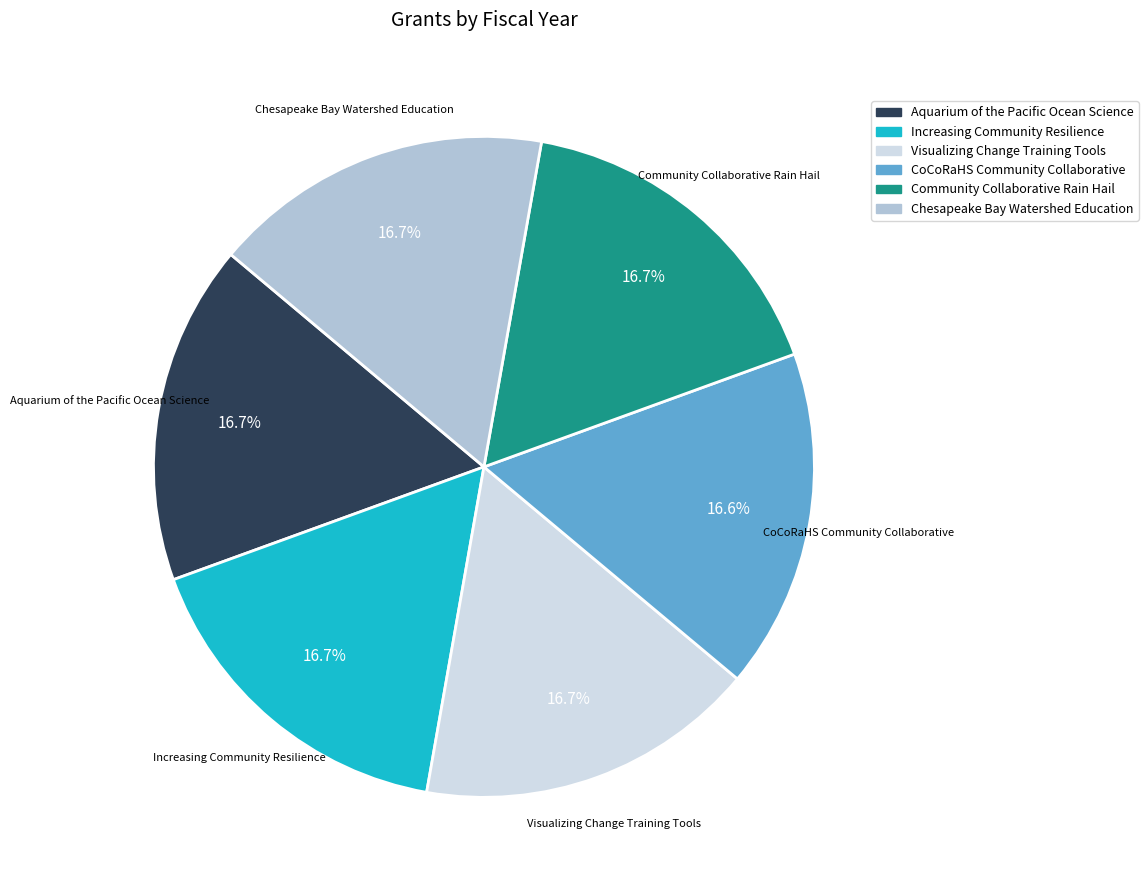

To the nearest percent, what portion does Chesapeake Bay Watershed Education represent?

17%